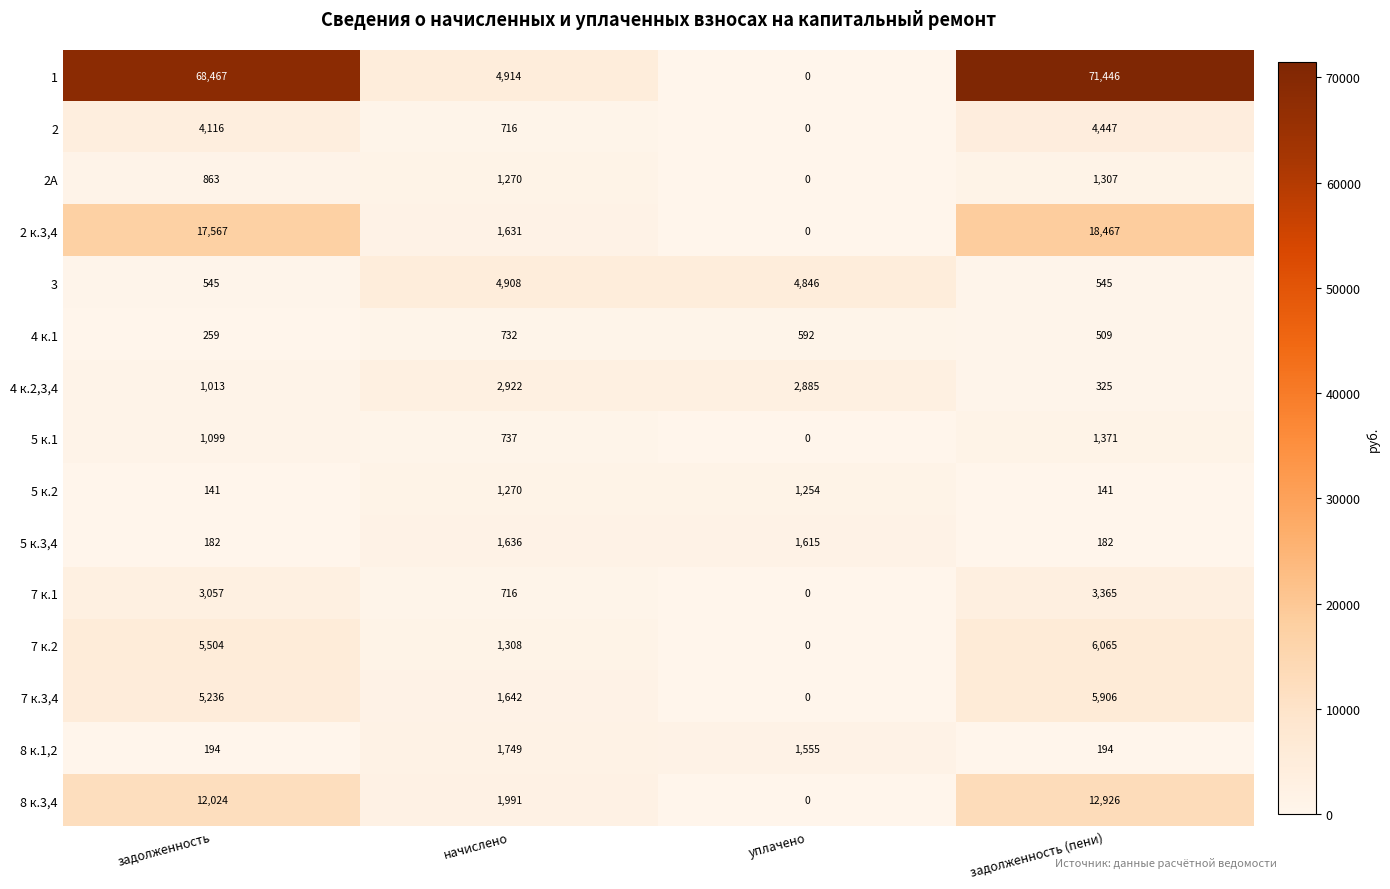

Read the 1 value at задолженность, to the nearest 50.

68450